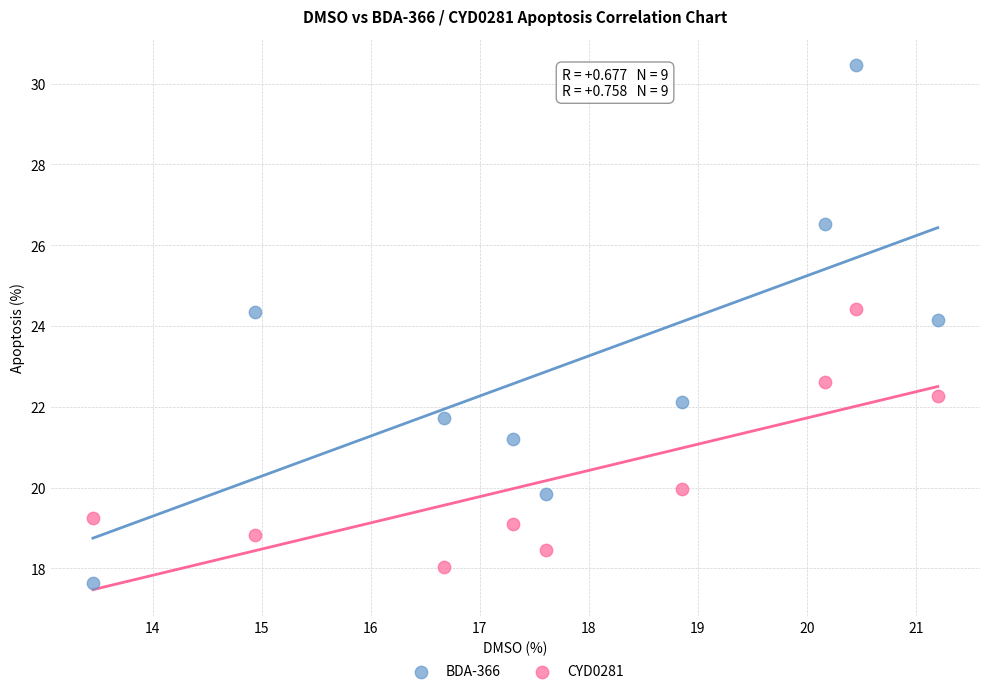

Which series contains the highest Y value?

BDA-366